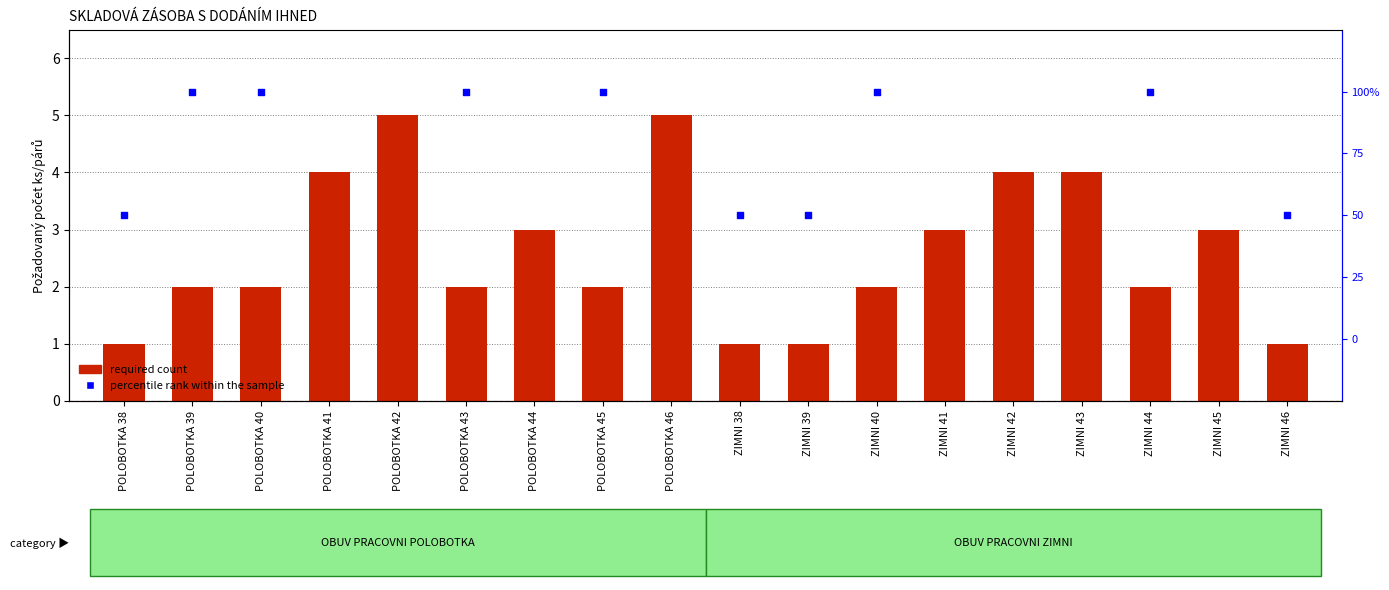

Is the value of percentile rank within the sample at POLOBOTKA 46 greater than the value of Požadovaný počet ks/párů at POLOBOTKA 46?

No